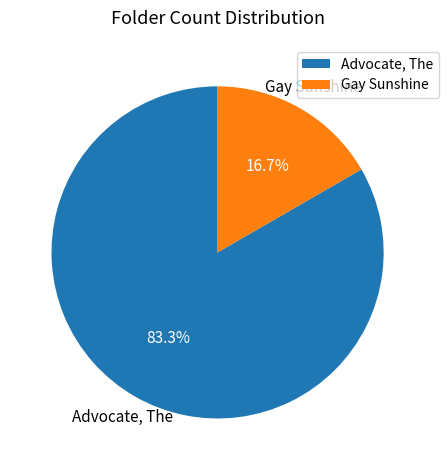

Is the sum of Advocate, The and Gay Sunshine greater than half?

Yes